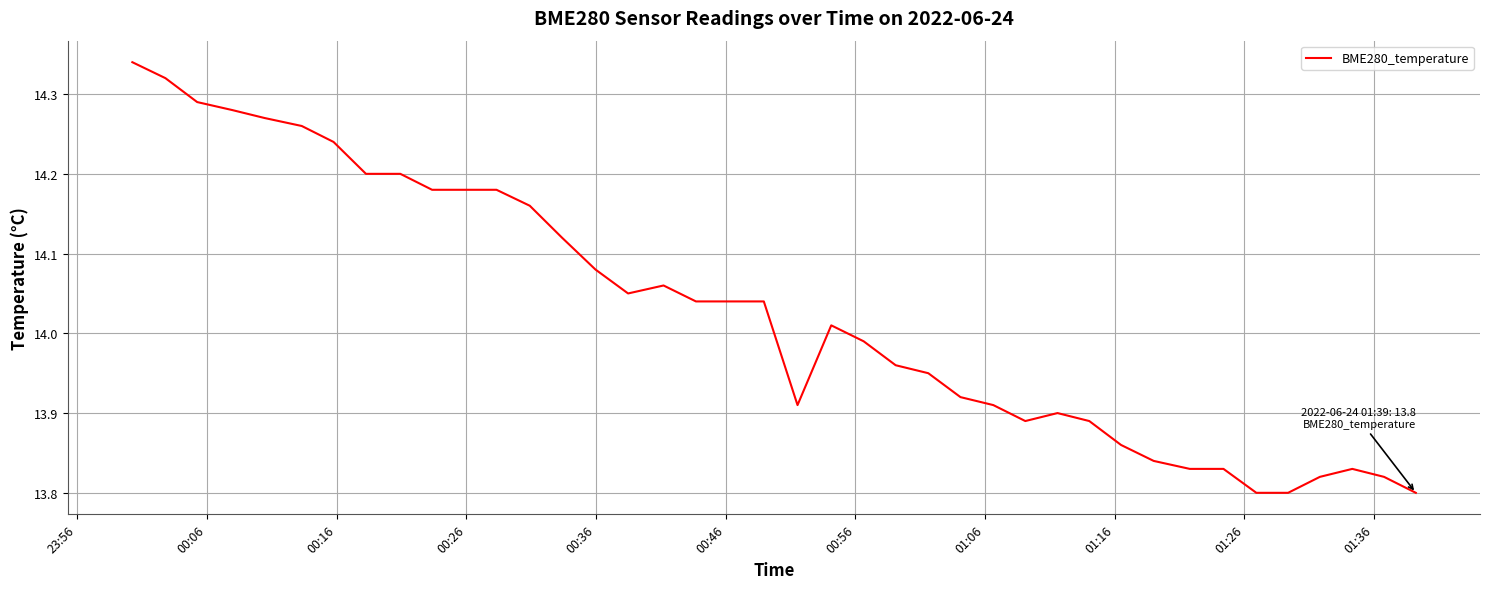

What is the difference between the maximum and minimum values?

0.5